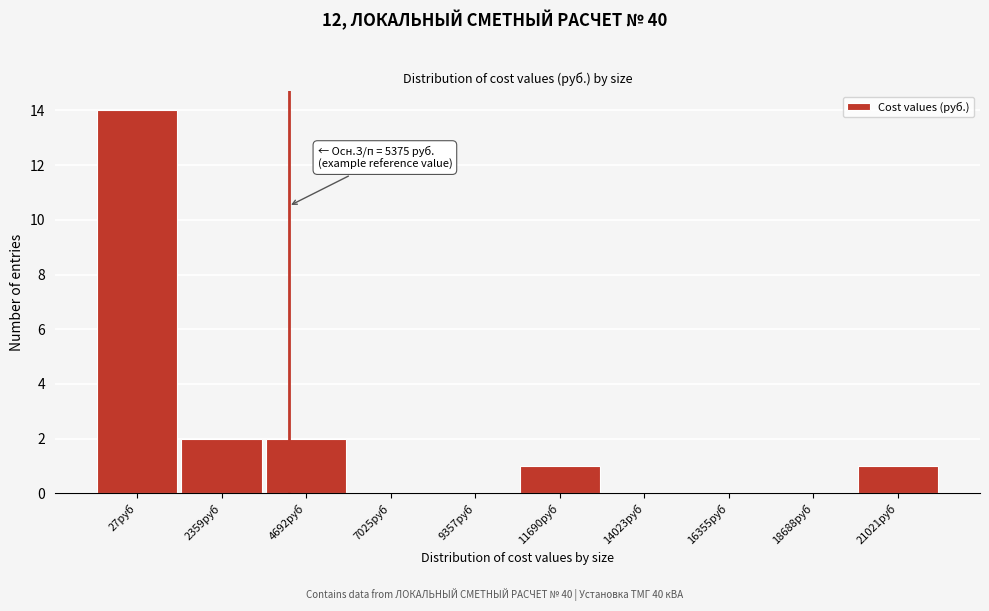

Reading right to left, what are all the values shown in this chart?

21021руб=1	18688руб=0	16355руб=0	14023руб=0	11690руб=1	9357руб=0	7025руб=0	4692руб=2	2359руб=2	27руб=14